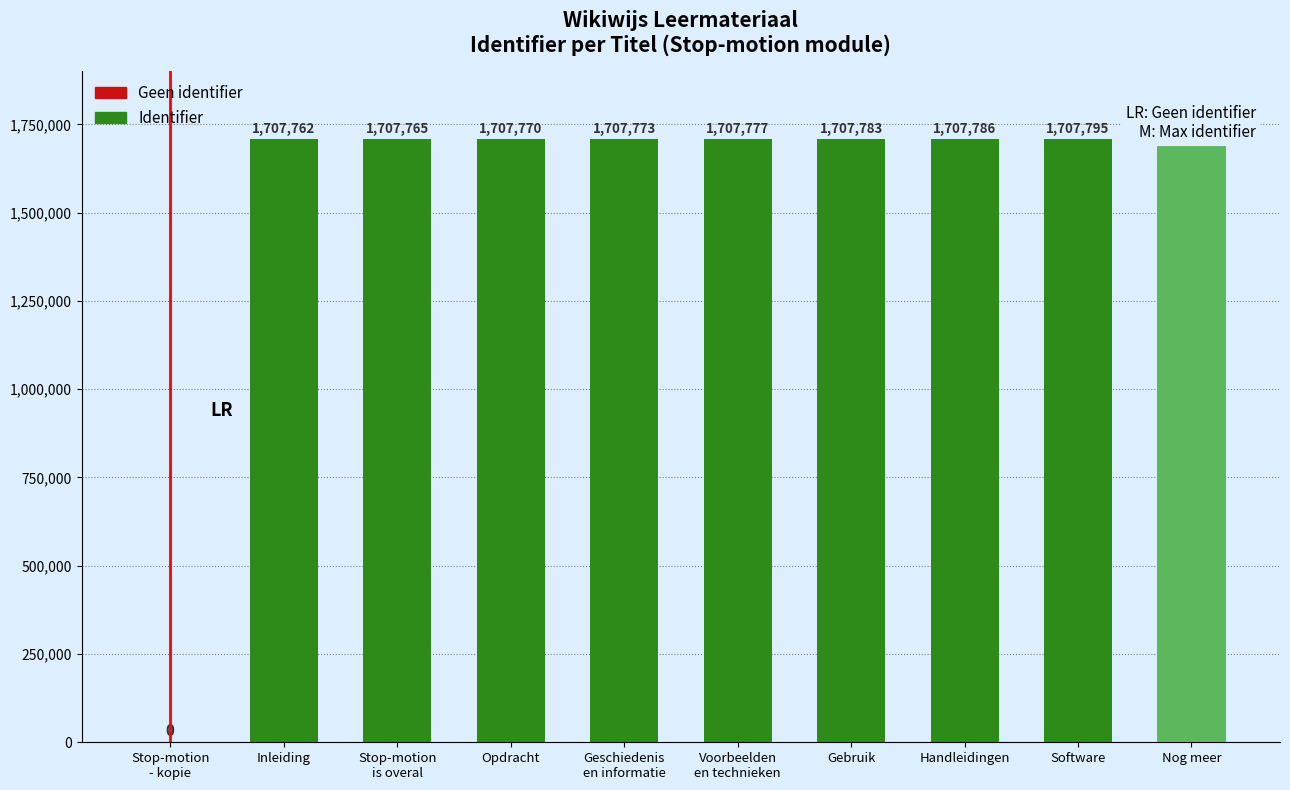

Reading right to left, what are all the values shown in this chart?

Nog meer=1707798	Software=1707795	Handleidingen=1707786	Gebruik=1707783	Voorbeelden
en technieken=1707777	Geschiedenis
en informatie=1707773	Opdracht=1707770	Stop-motion
is overal=1707765	Inleiding=1707762	Stop-motion
- kopie=0